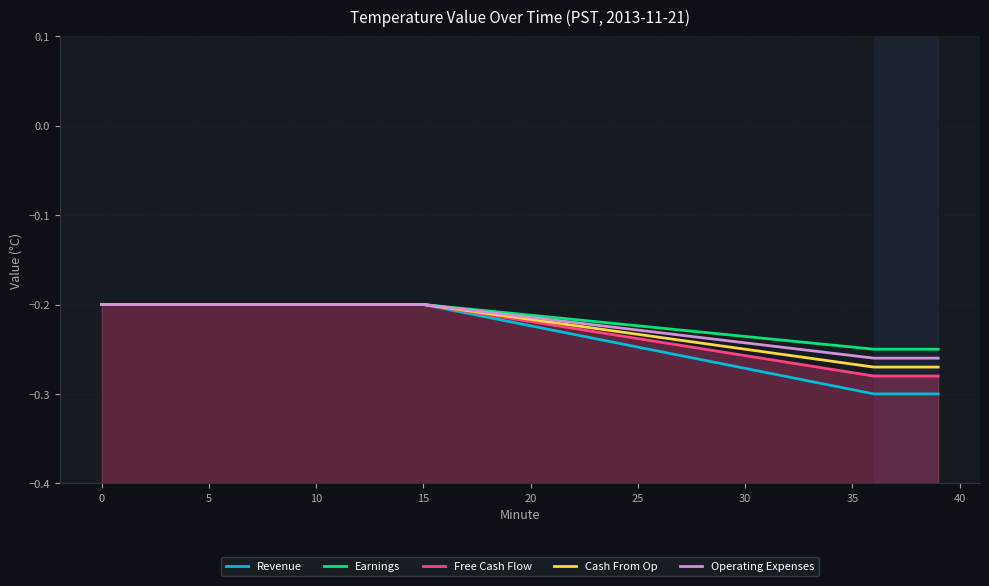

Which series has the widest spread of values?

Revenue